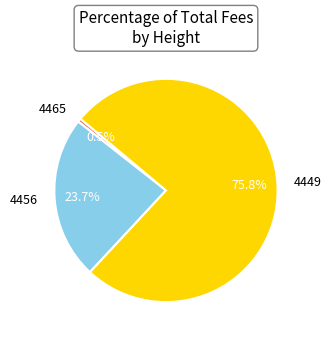

Rank the categories by value from lowest to highest.

4465, 4456, 4449